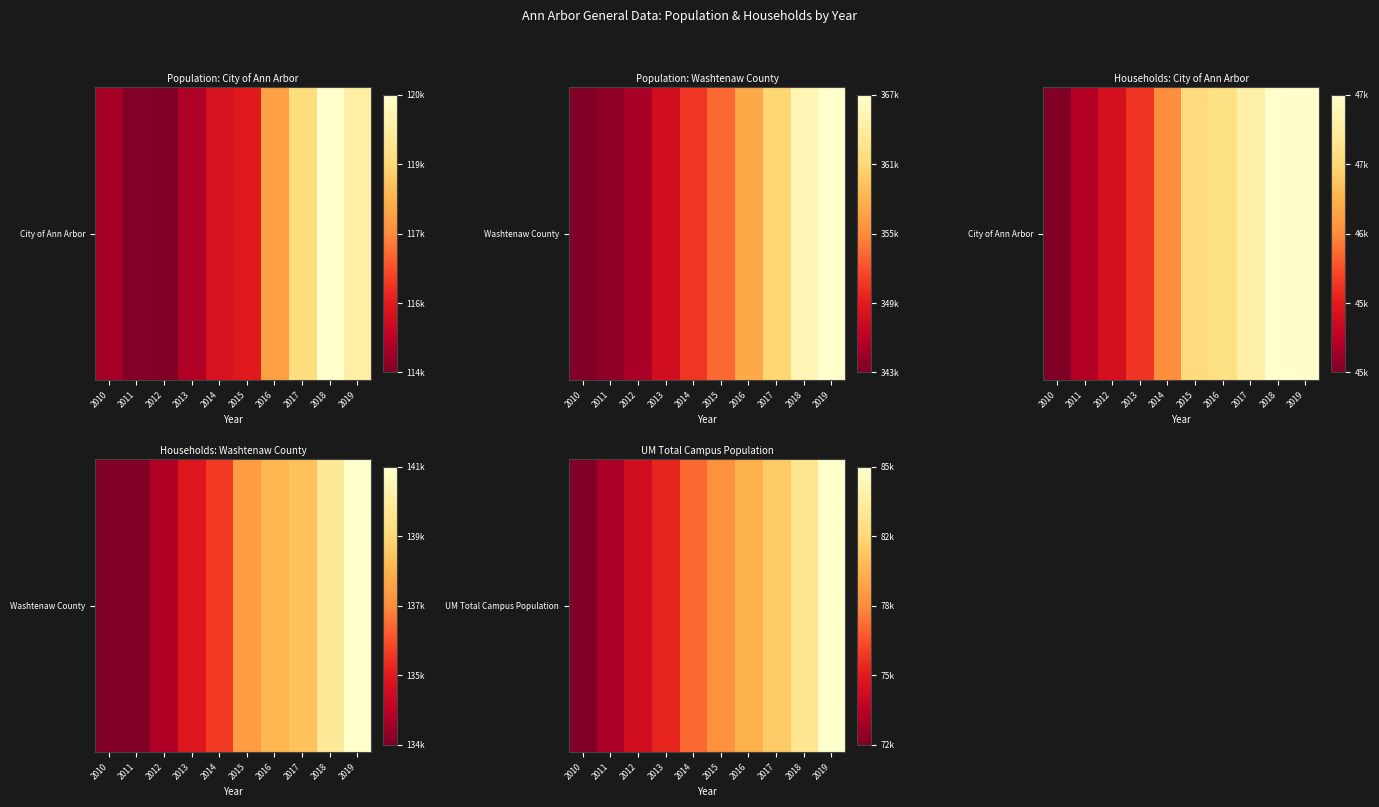

What is the change in value from 2012 to 2013?

+1021